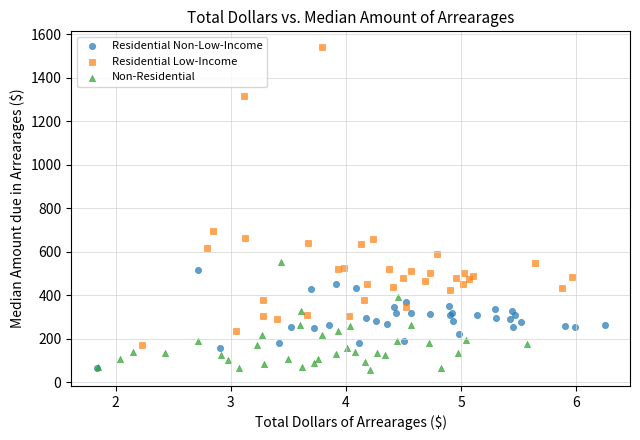

Which series has the largest Y range (max minus min)?

Residential Low-Income